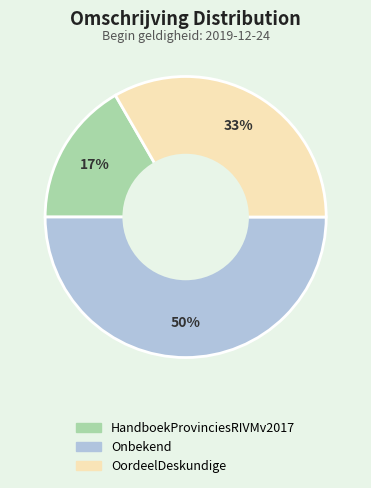

To the nearest percent, what is the difference between the Onbekend and HandboekProvinciesRIVMv2017 slice percentages?

33%